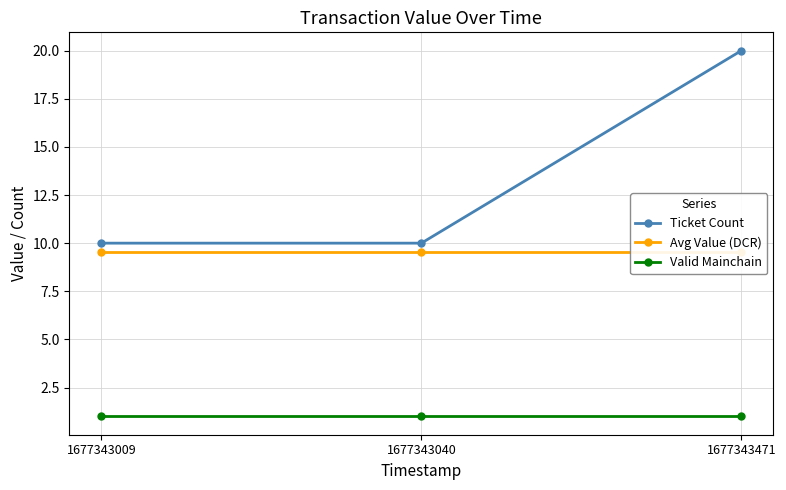

What is the average value of the Avg Value (DCR) series?

9.5